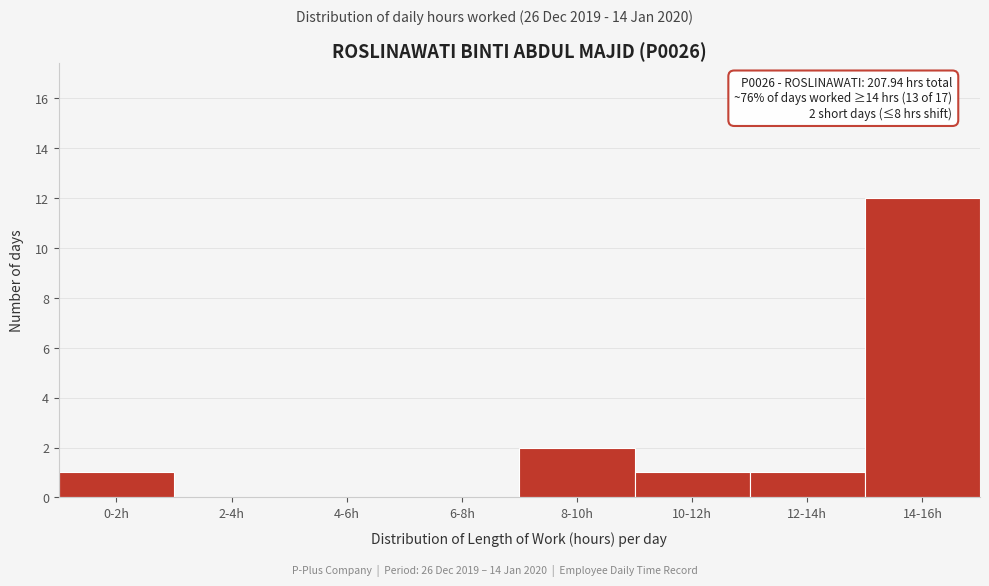

Reading left to right, extract all data points from this chart.

0-2h=1	2-4h=0	4-6h=0	6-8h=0	8-10h=2	10-12h=1	12-14h=1	14-16h=12